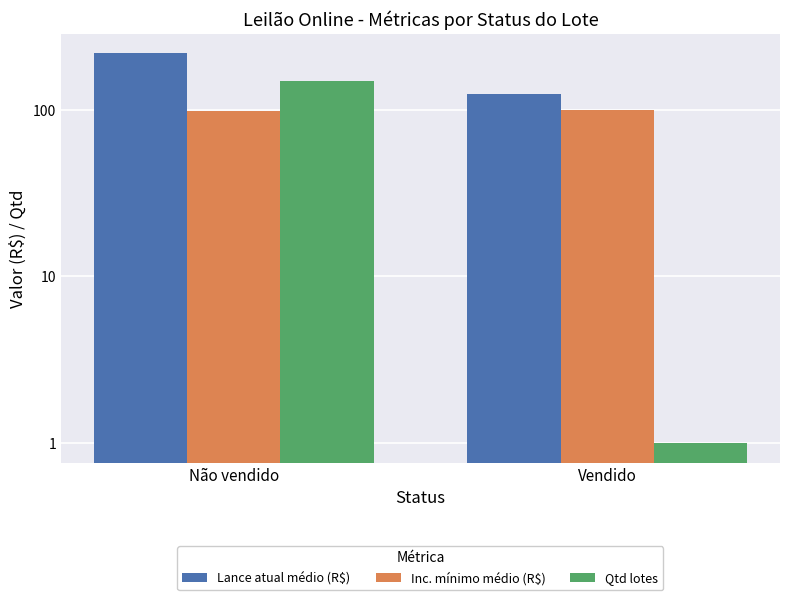

What is the total value across all series at Vendido?

226.0